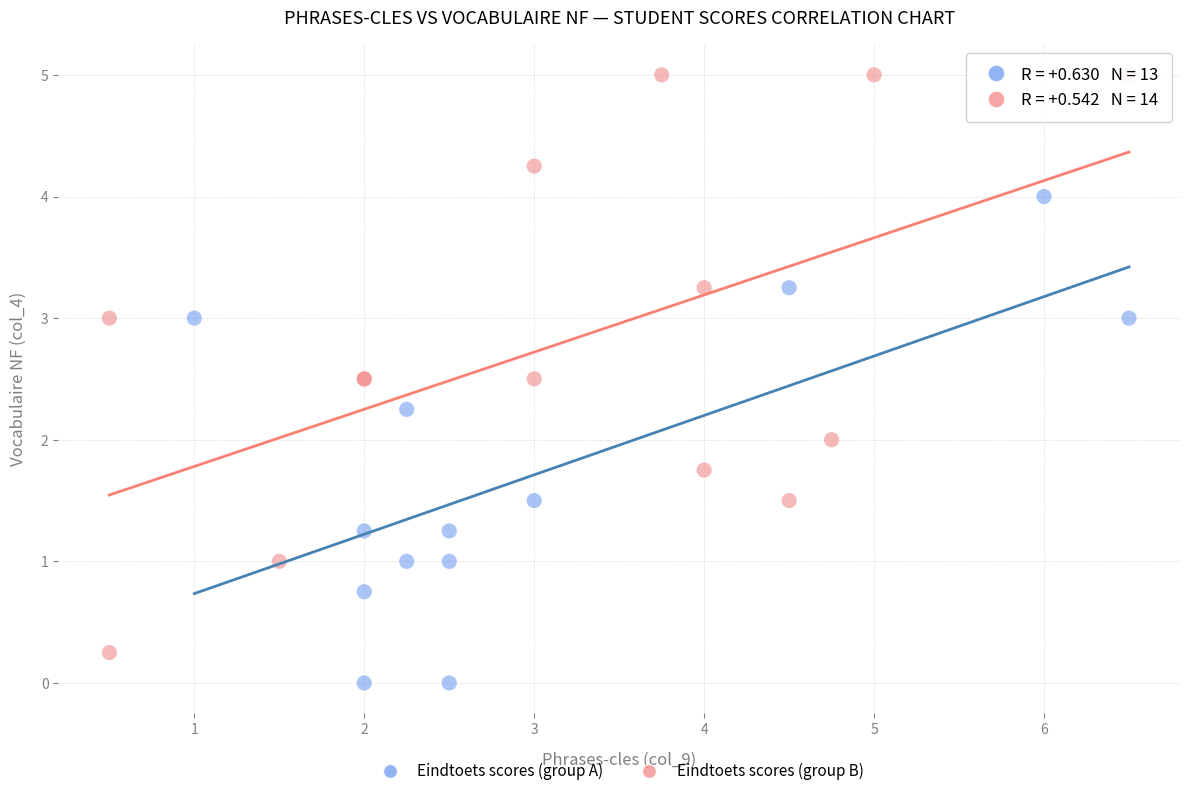

Which series reaches the minimum Y coordinate?

Eindtoets scores (group A)